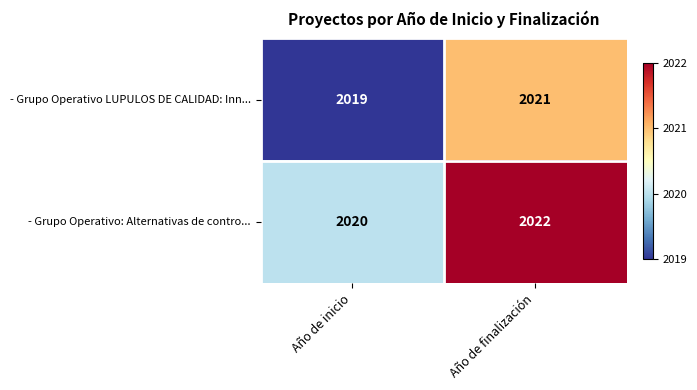

What is the total value across all series at Año de finalización?

4043